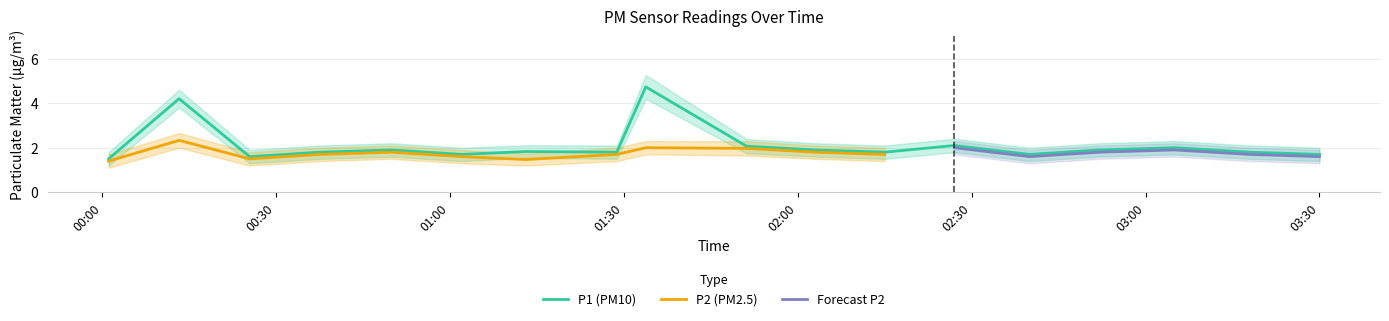

What is the label of the 5th point from the right?

02:37